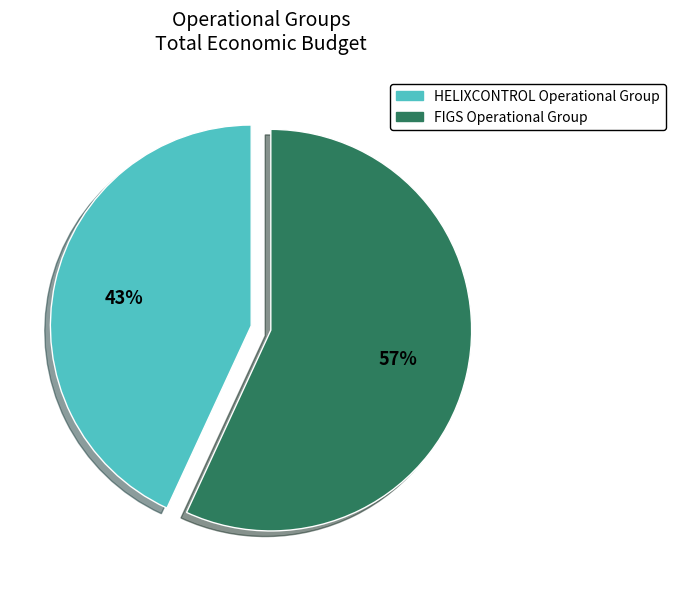

Count the number of slices in the pie.

2